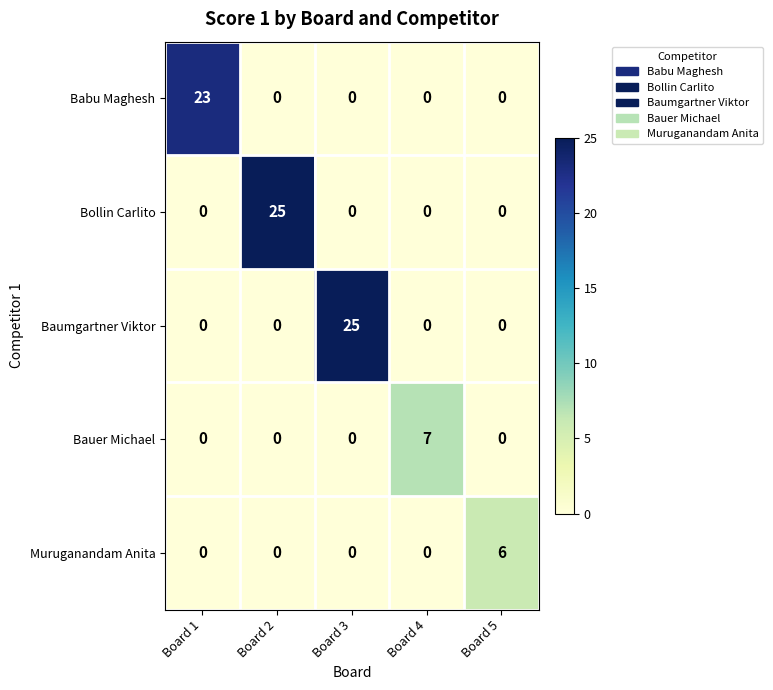

Which series changed the most between Board 1 and Board 4?

Babu Maghesh